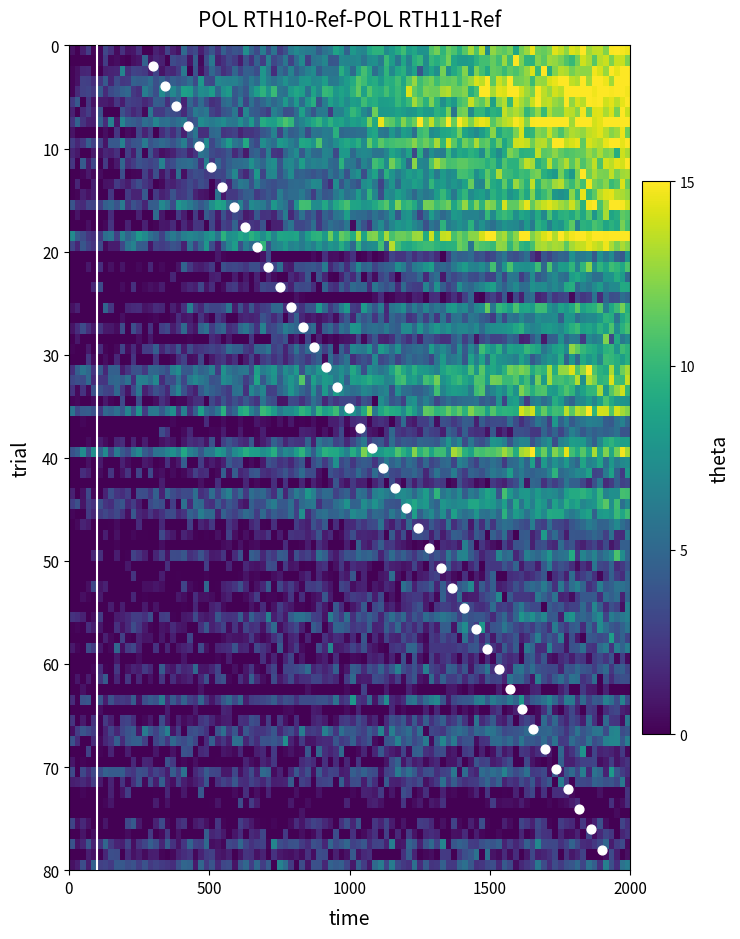

What is the range of X values (max minus min)?

1600.0